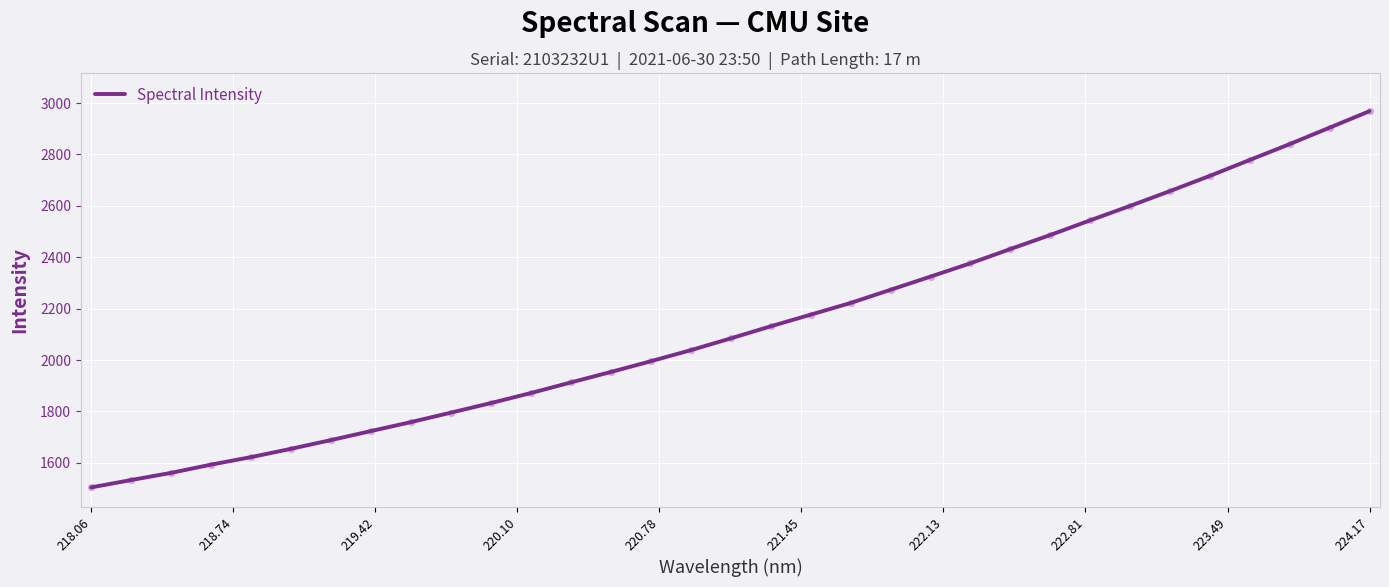

What is the difference between the maximum and minimum values?

1463.8